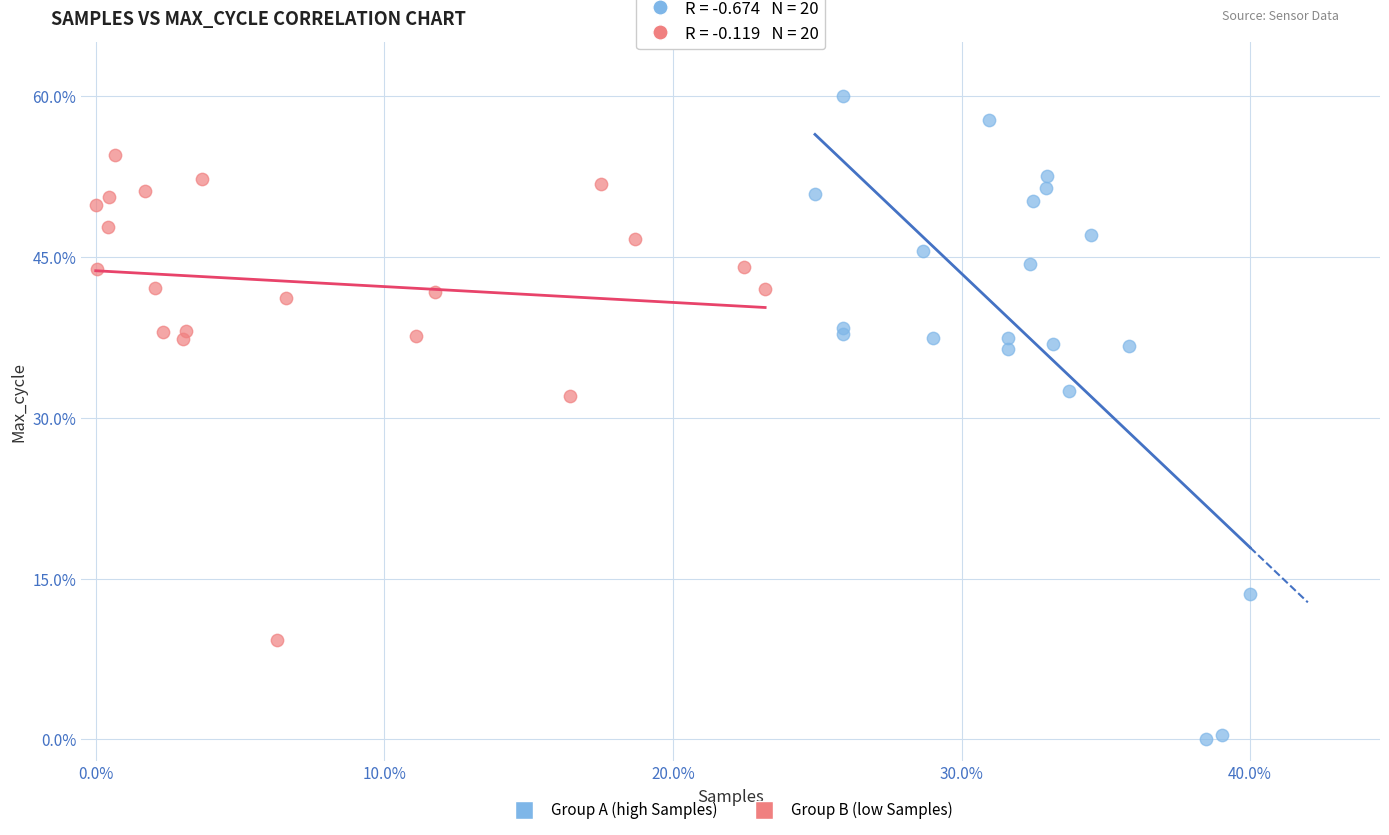

Which series has the largest Y range (max minus min)?

Group A (high Samples)